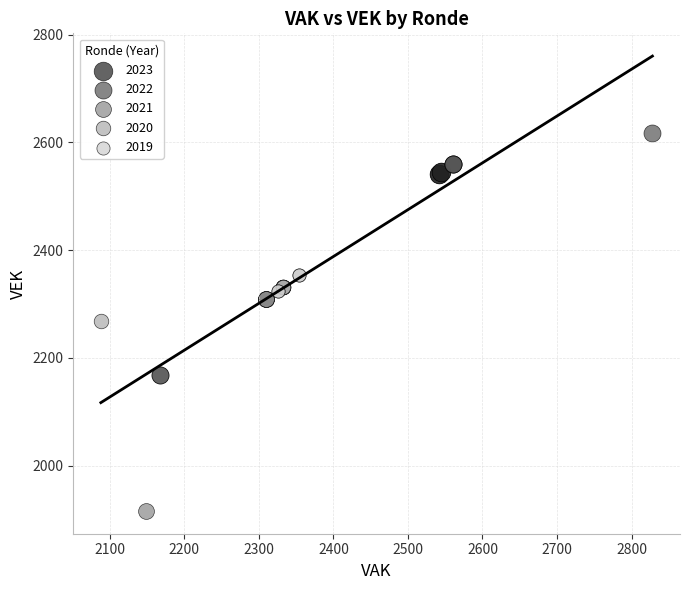

What are all the series names shown in the legend?

2023, 2022, 2021, 2020, 2019